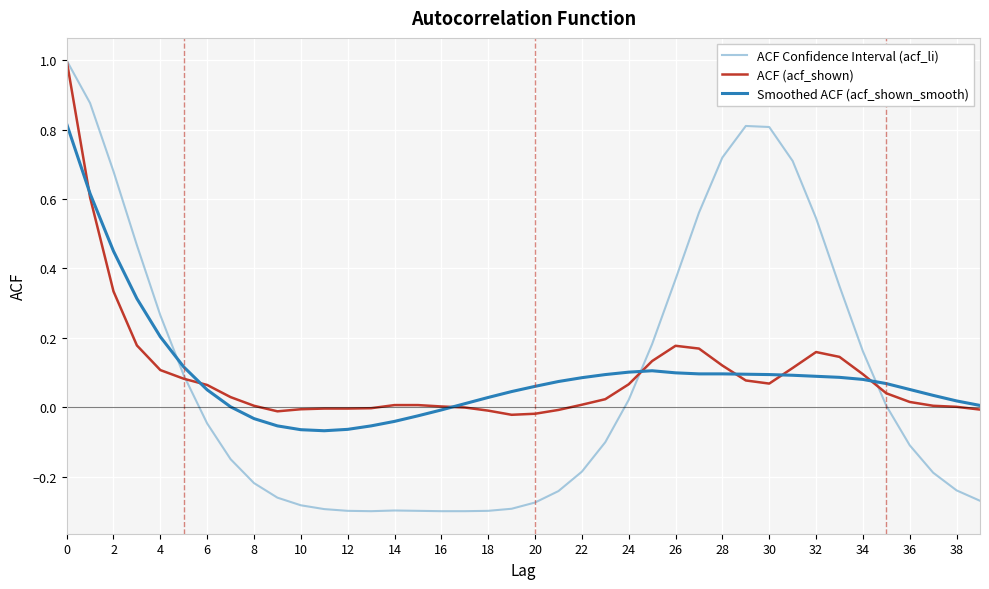

How many times do Smoothed ACF (acf_shown_smooth) and ACF Confidence Interval (acf_li) cross each other?

3